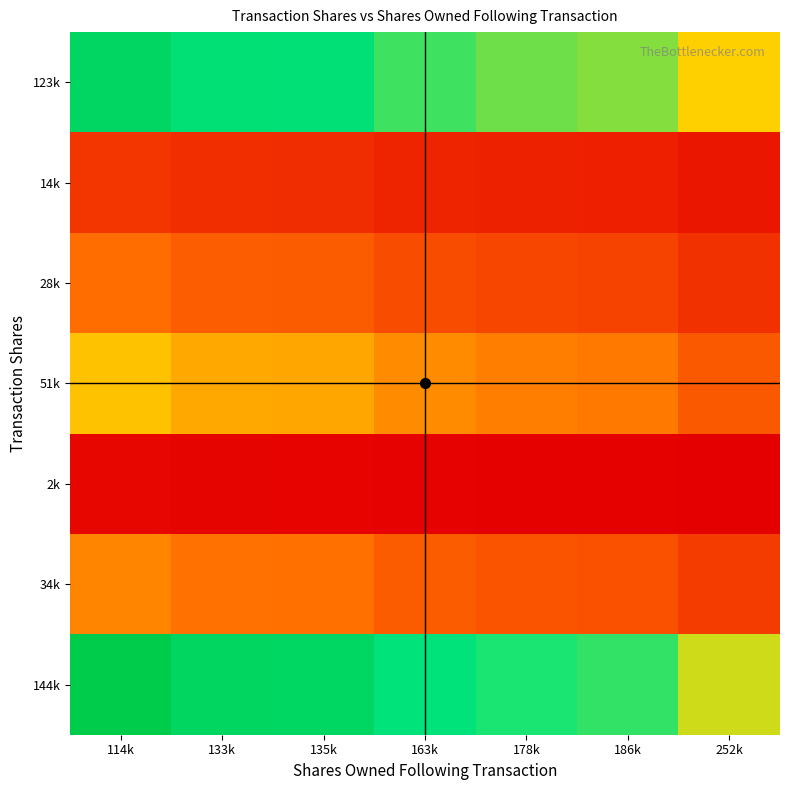

Between 114k and 135k, which series saw the biggest shift?

144k